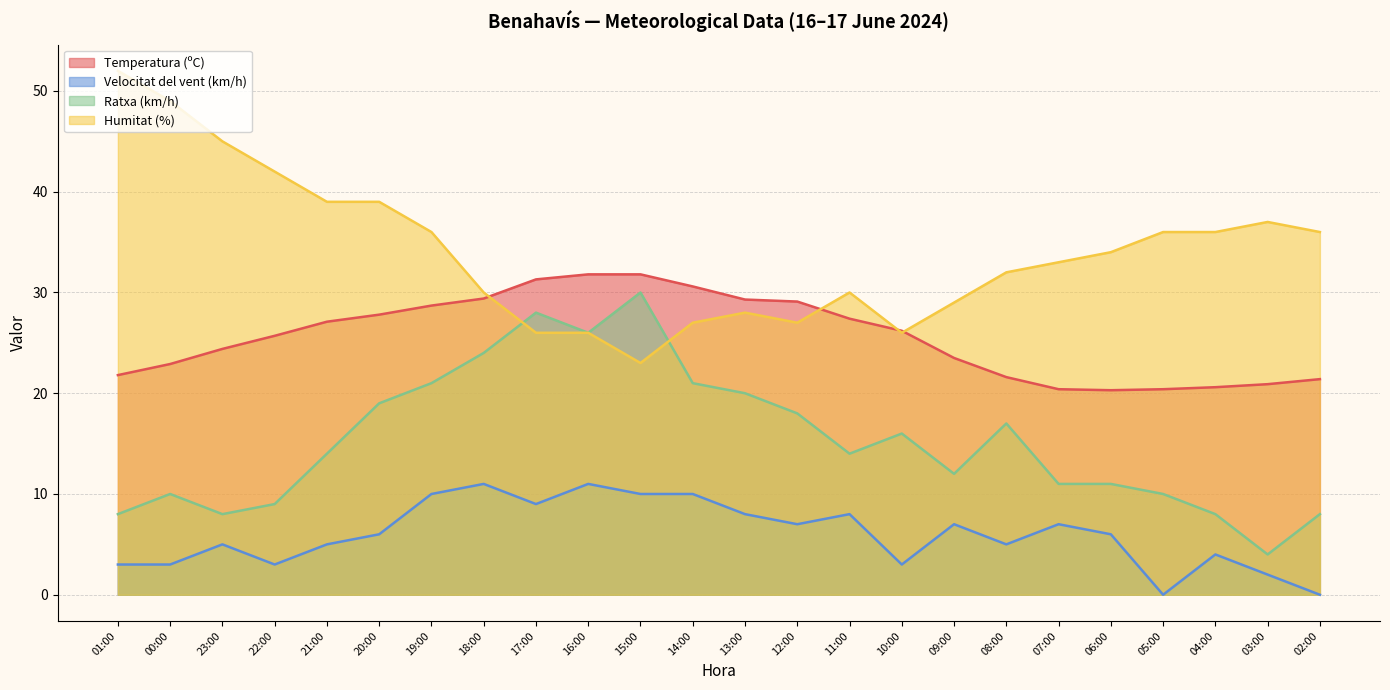

Rank the series by their average value, from highest to lowest.

Humitat (%), Temperatura (ºC), Ratxa (km/h), Velocitat del vent (km/h)